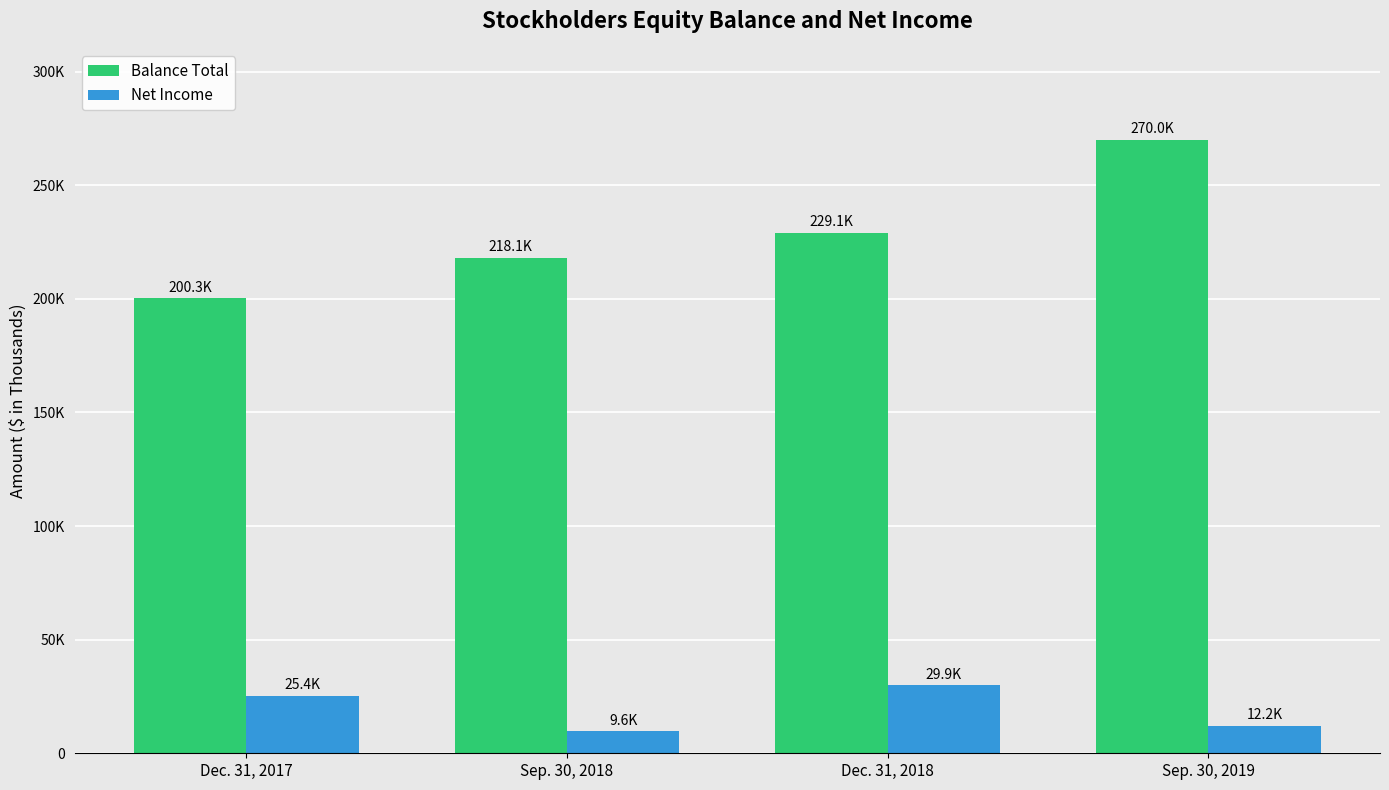

Are the bars grouped side by side (vs. stacked)?

Yes